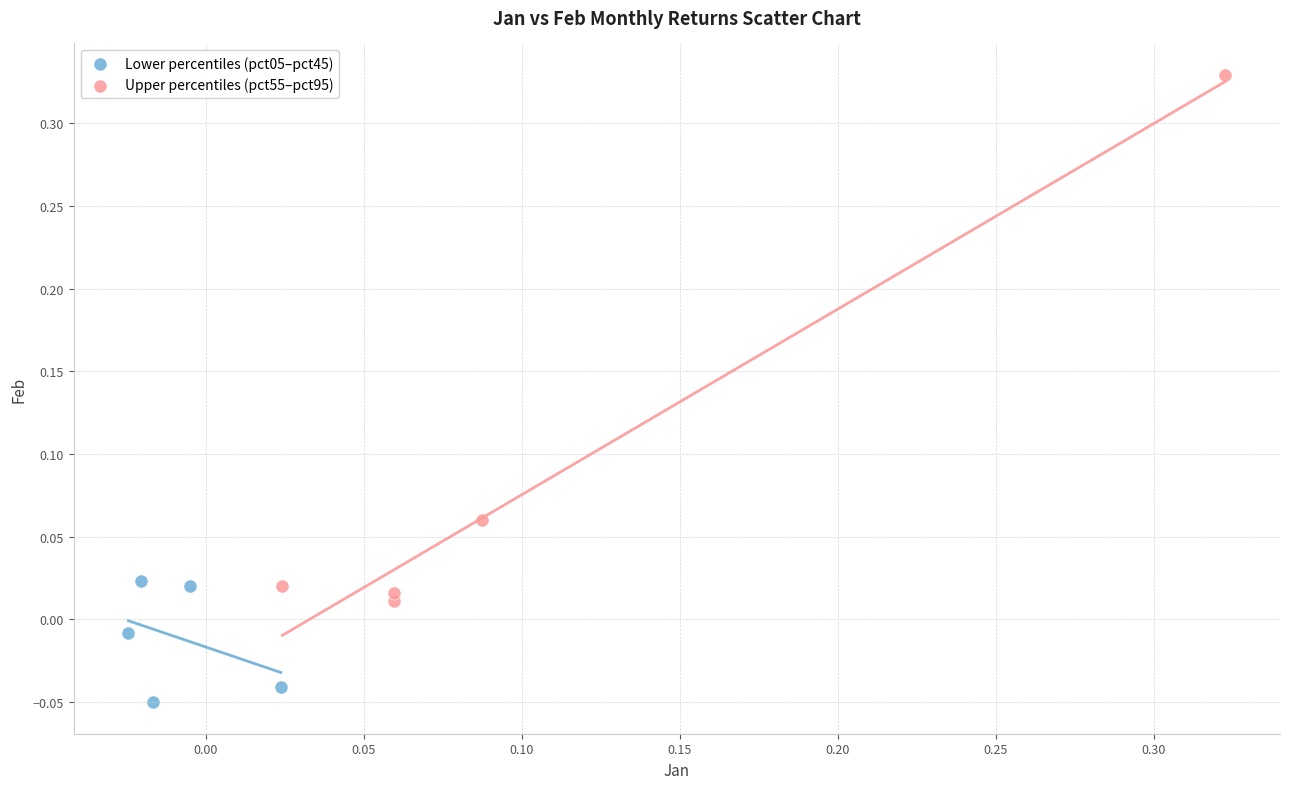

Which series contains the highest Y value?

Upper percentiles (pct55–pct95)